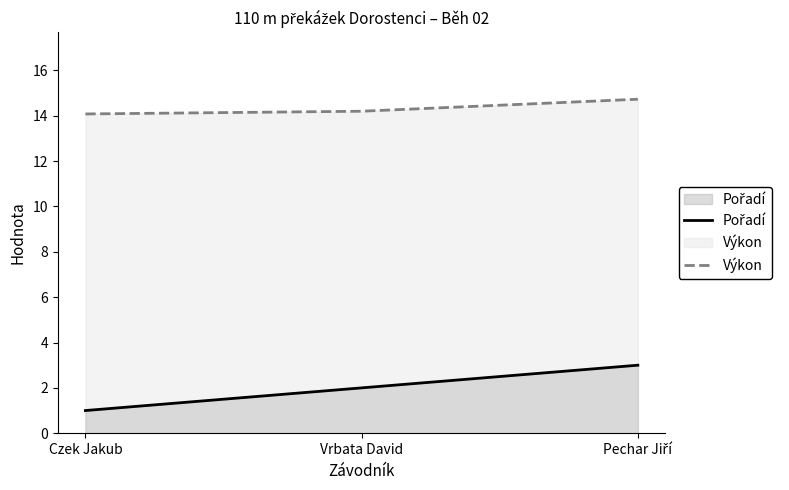

Rank the categories by Pořadí value from lowest to highest.

Czek Jakub, Vrbata David, Pechar Jiří